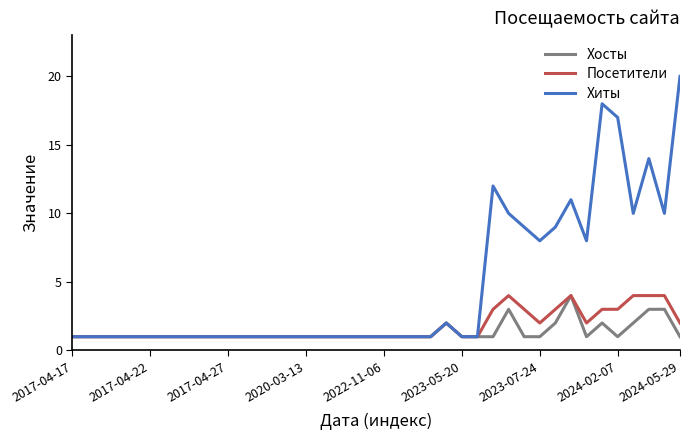

What are all the series names shown in the legend?

Хосты, Посетители, Хиты